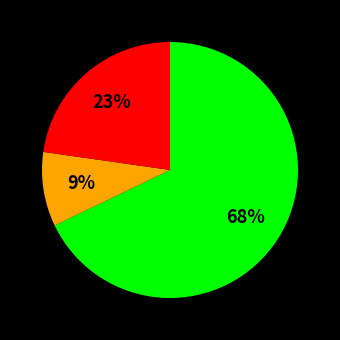

Is there any slice that represents more than half of the pie?

Yes